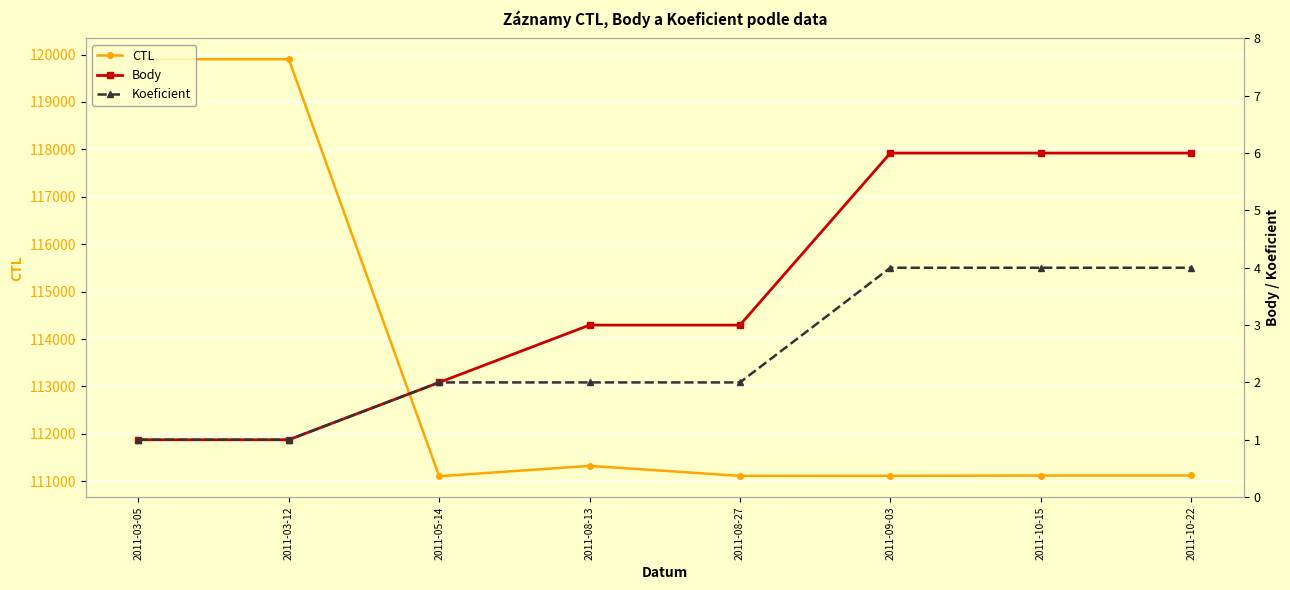

Where is Body nearest to the value 3?

2011-08-13